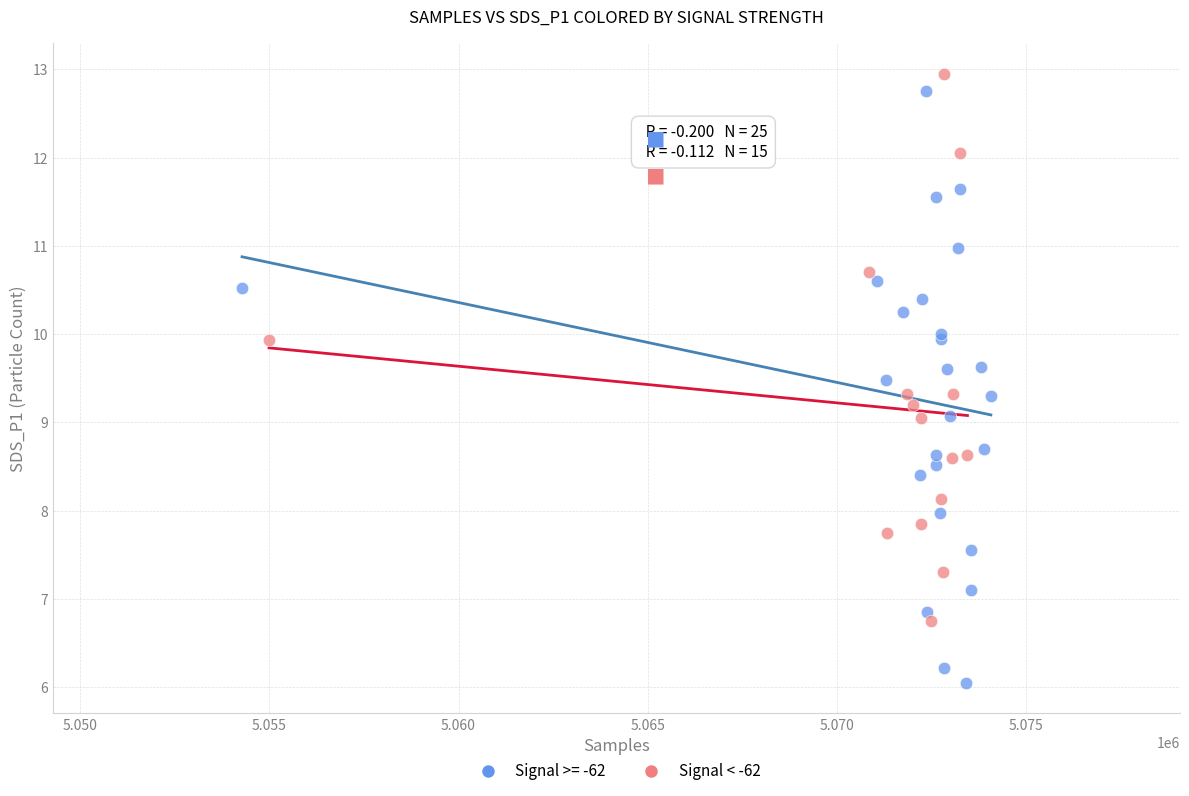

Which series contains the lowest Y value?

Signal >= -62